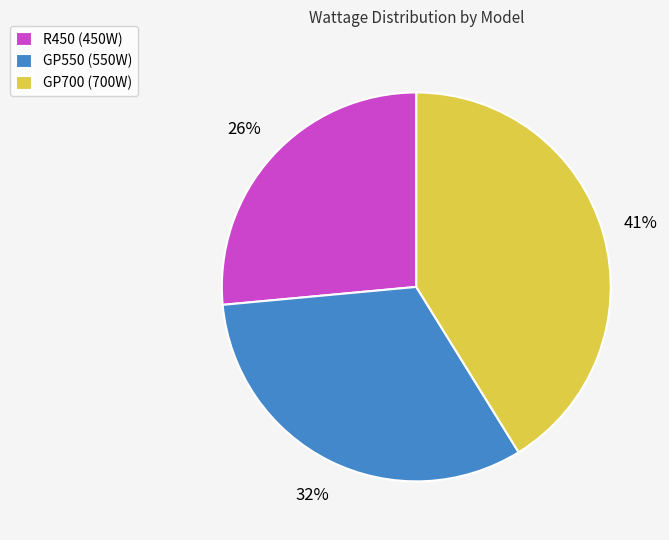

Is the sum of GP700 (700W) and GP550 (550W) greater than half?

Yes